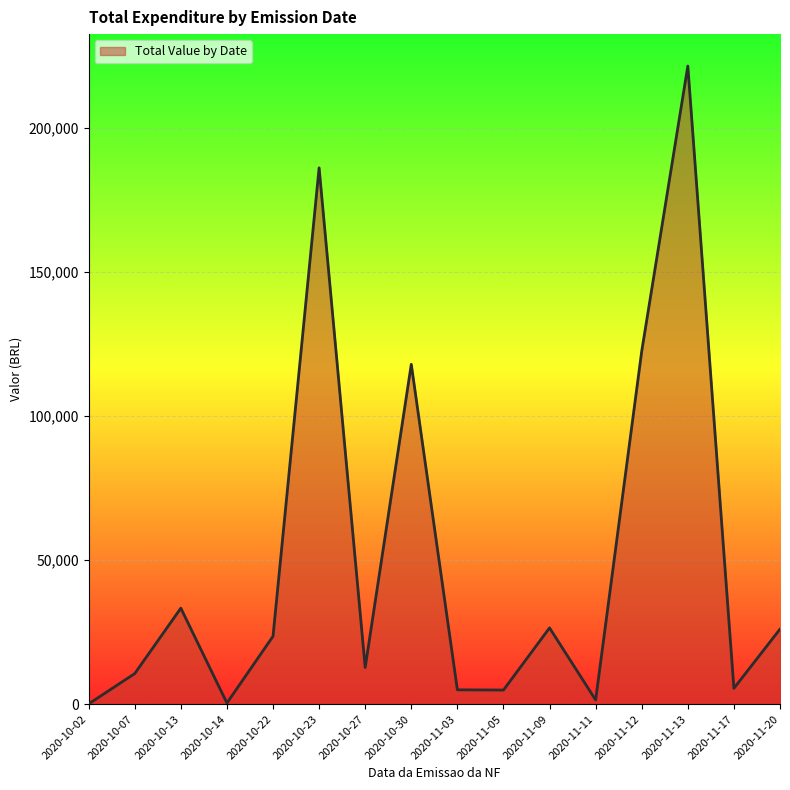

What is the average value?

49897.0